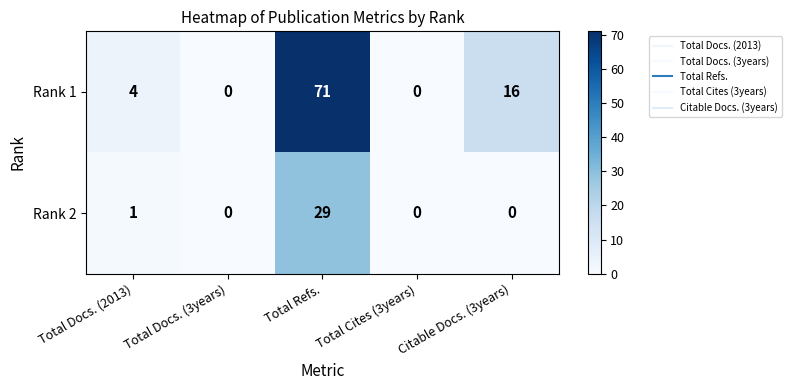

What is the total value across all series at Citable Docs. (3years)?

16